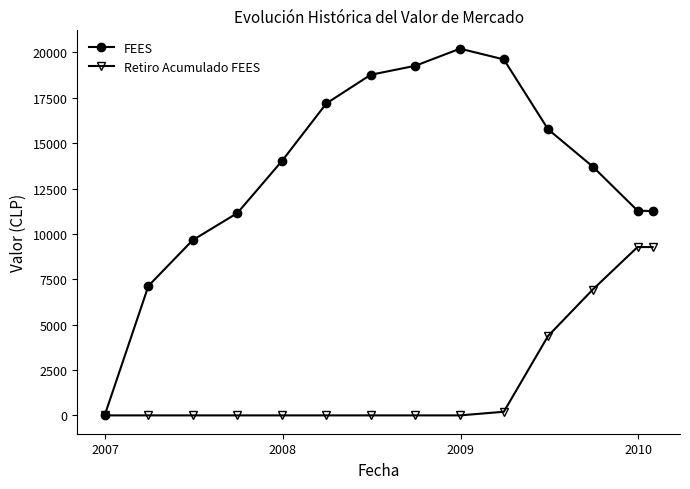

What are all the series names shown in the legend?

FEES, Retiro Acumulado FEES